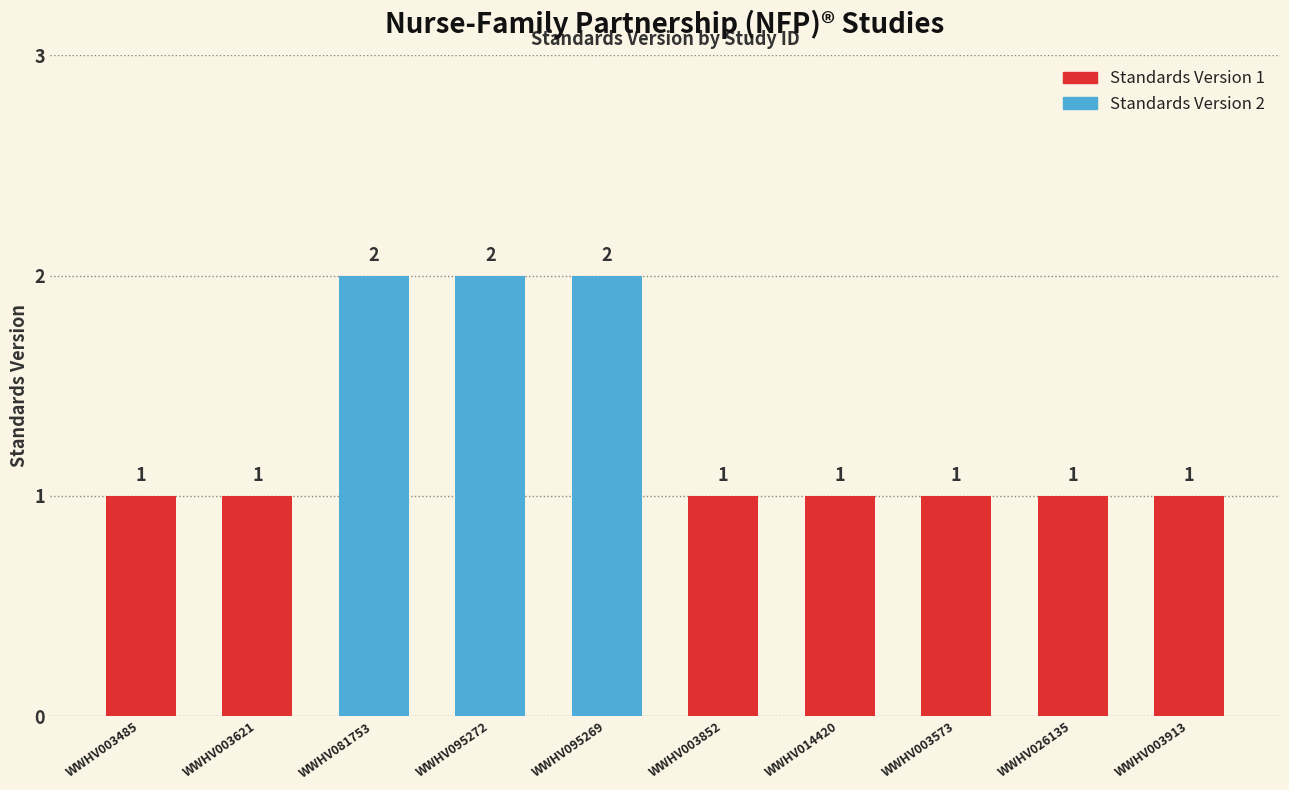

Rank the categories by value from highest to lowest.

WWHV081753, WWHV095272, WWHV095269, WWHV003485, WWHV003621, WWHV003852, WWHV014420, WWHV003573, WWHV026135, WWHV003913